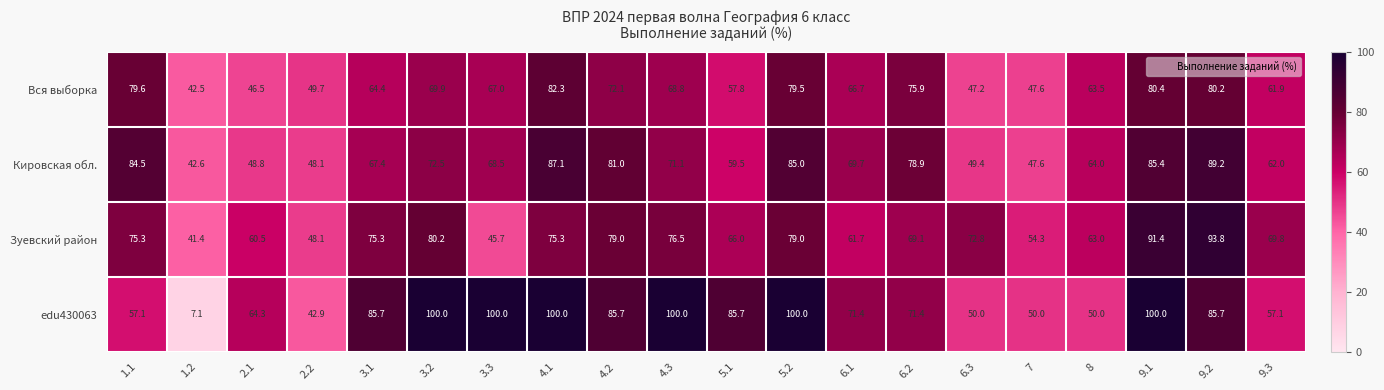

Is the value of Вся выборка at 3.1 greater than the value of Кировская обл. at 3.2?

No